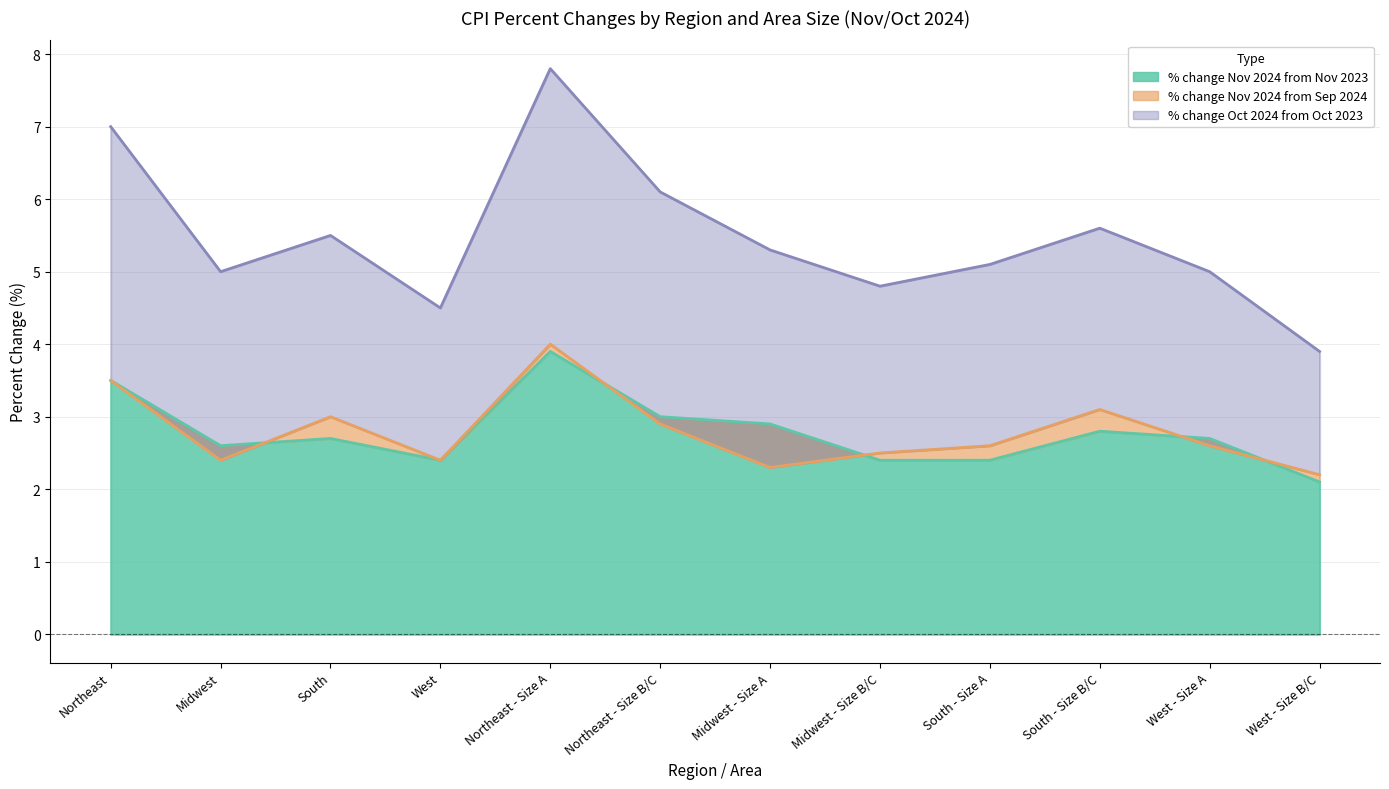

Reading left to right, what are all the values shown in this chart?

% change Nov 2024 from Nov 2023: 3.5	2.6	2.7	2.4	3.9	3.0	2.9	2.4	2.4	2.8	2.7	2.1
% change Nov 2024 from Sep 2024: 0.0	-0.2	0.3	0.0	0.1	-0.1	-0.6	0.1	0.2	0.3	-0.1	0.1
% change Oct 2024 from Oct 2023: 3.5	2.6	2.5	2.1	3.8	3.2	3.0	2.3	2.5	2.5	2.4	1.7